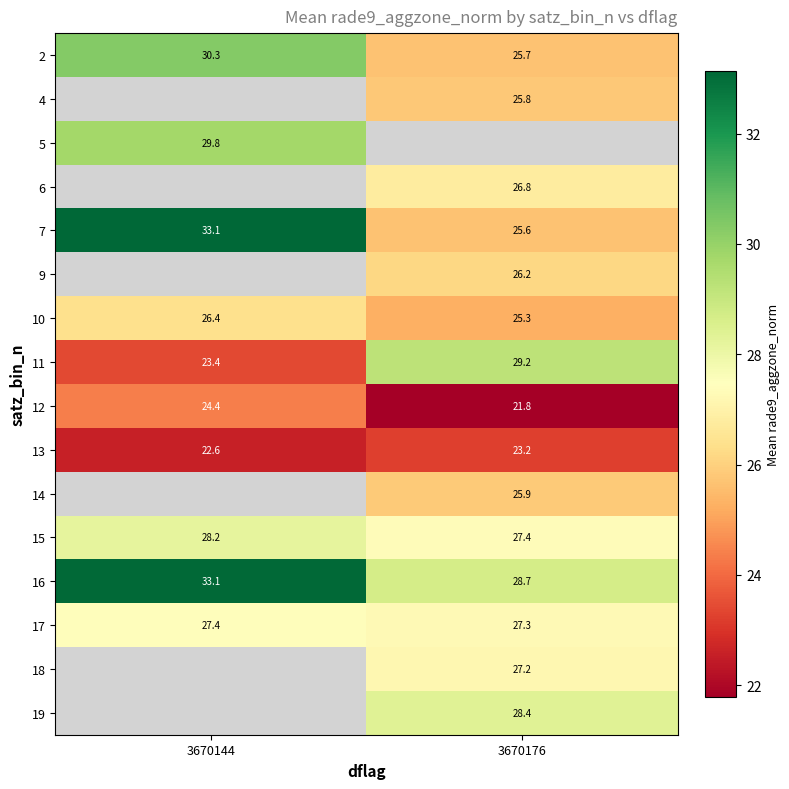

What is the difference between the highest and lowest values at 3670176?

7.5